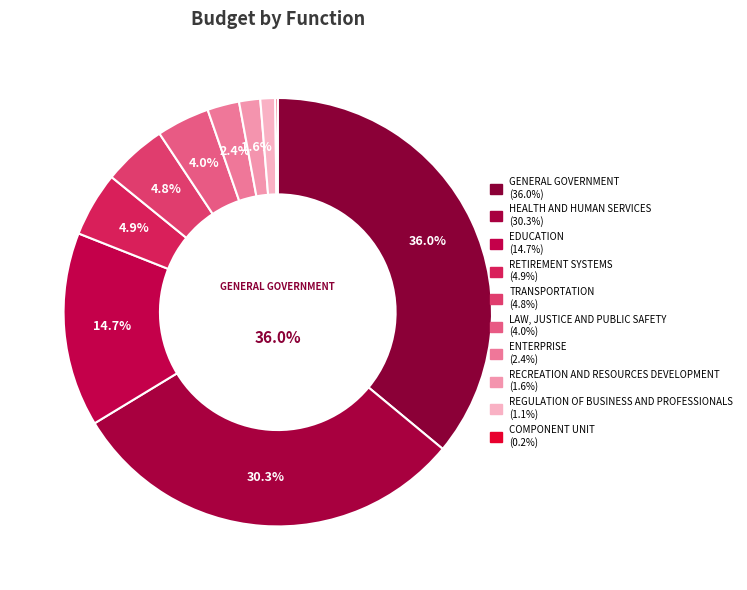

Do REGULATION OF BUSINESS AND PROFESSIONALS and ENTERPRISE together represent more than half of the pie?

No